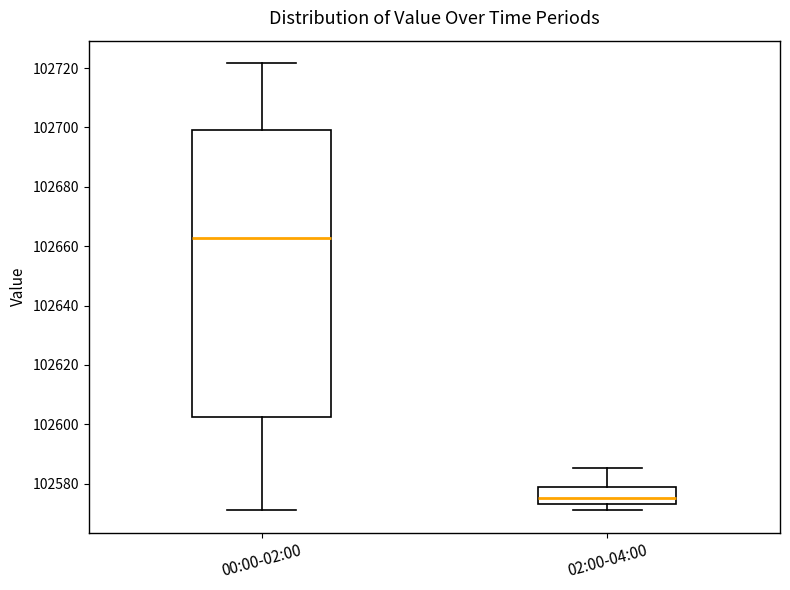

Reading left to right, read every box against the y-axis: the position of its median line, the range the box covers, and the ends of its whiskers. The values are not printed on the chart, so give them approximately, as read against the axis.

00:00-02:00: median 102662, box 102602 to 102700, whiskers 102572 to 102722
02:00-04:00: median 102576, box 102574 to 102580, whiskers 102572 to 102586